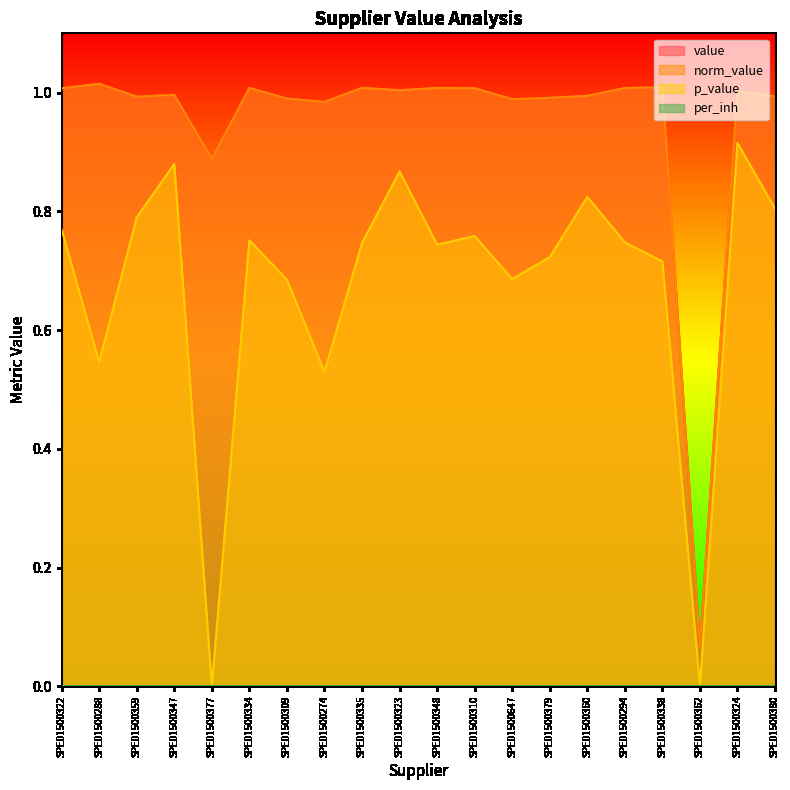

How many lines are shown in the chart?

4